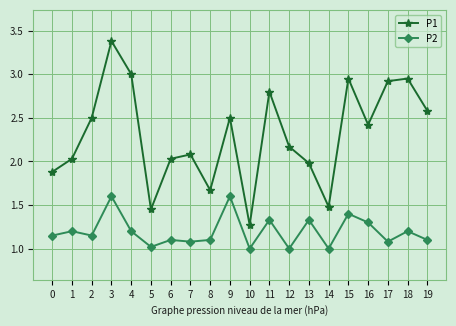

At how many categories does at least one series exceed 1?

20